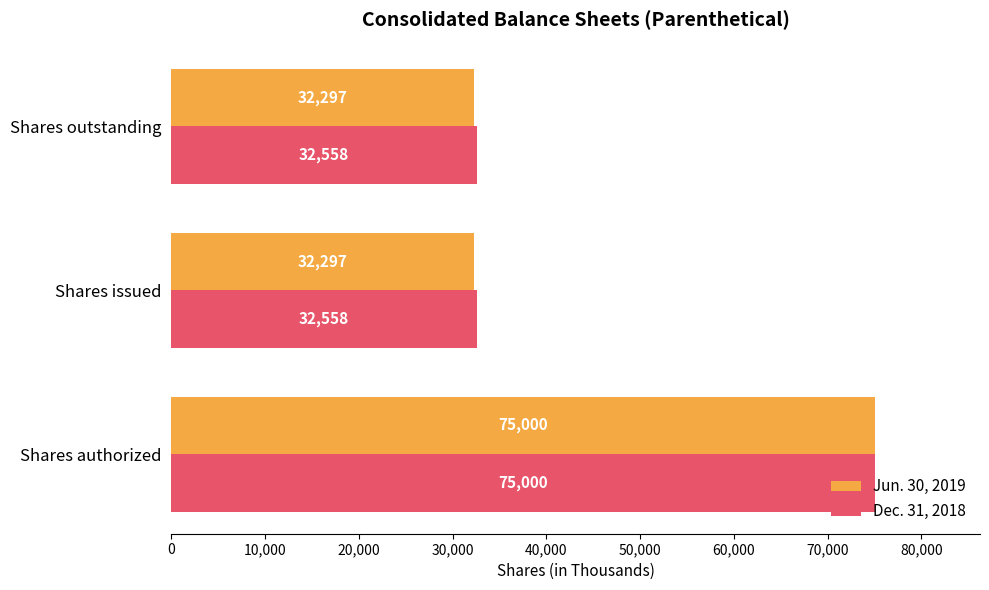

What is the greatest value displayed?

75000